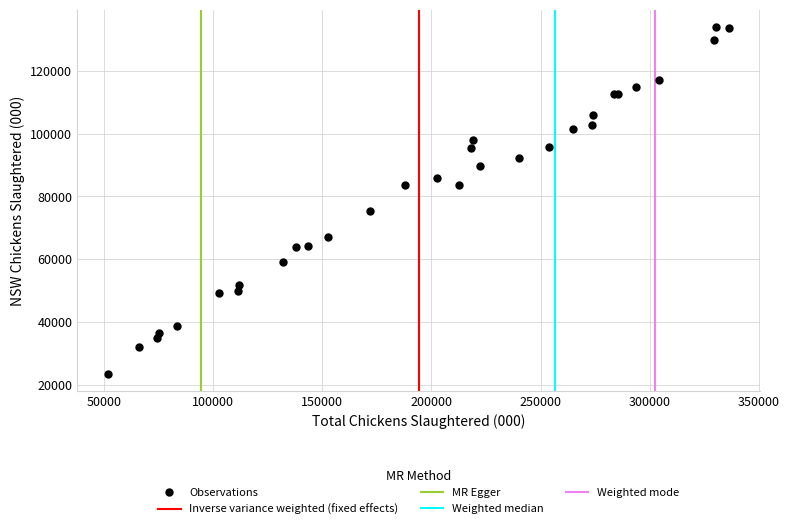

What Y value in the scatter plot is closest to 78740?

75348.0